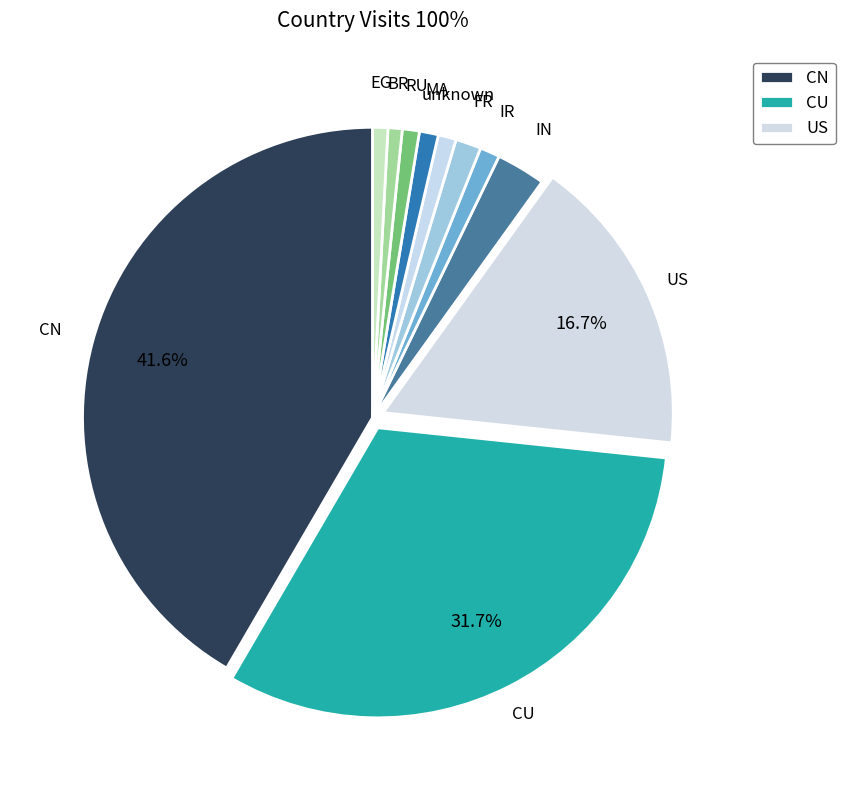

How many segments does this pie chart have?

11